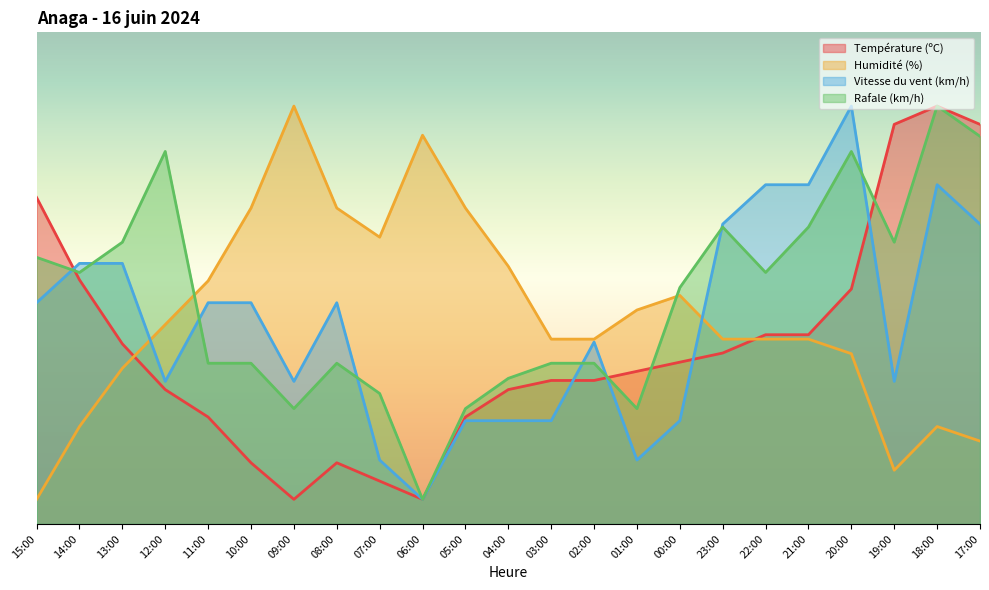

What is the label of the 8th point from the left?

08:00